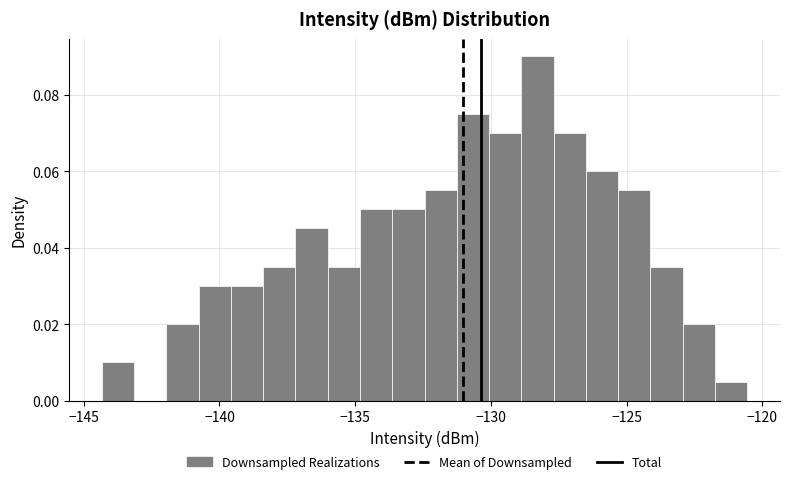

Around what value on the x-axis is the tallest bar? Give the approximate position of its centre, as read against the axis.

-128.5